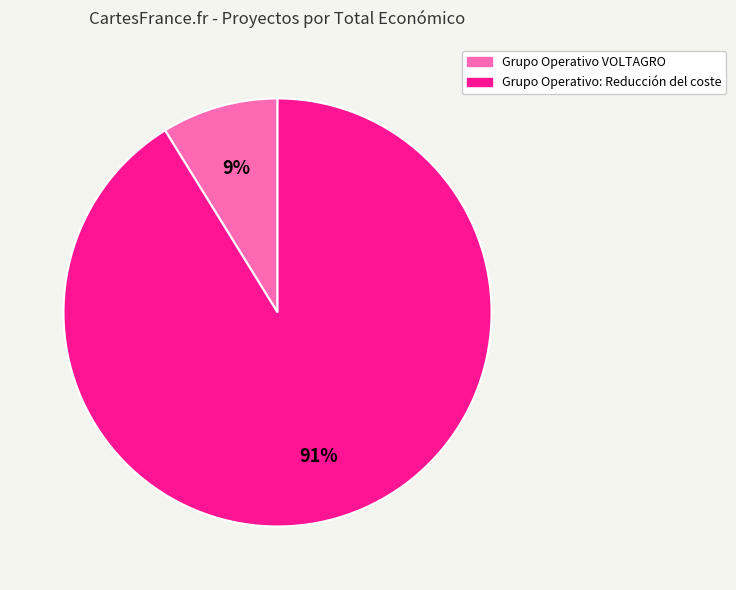

To the nearest percent, what is the average slice percentage?

50%